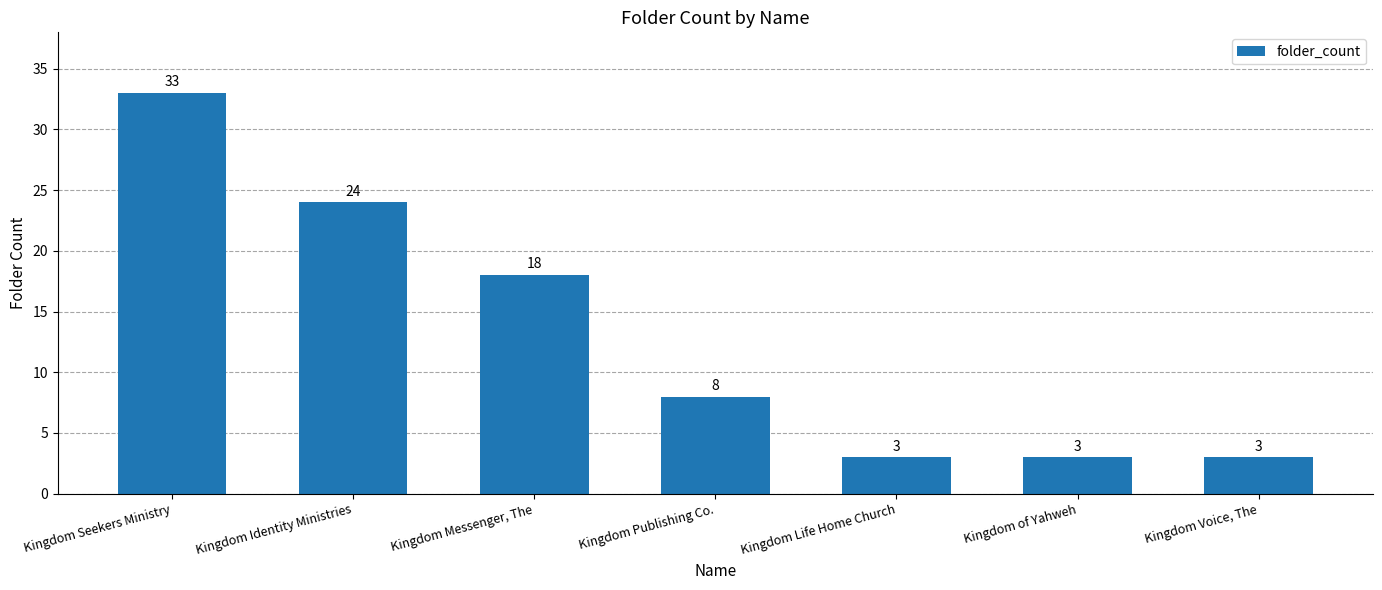

What is the approximate value at Kingdom Messenger, The?

18